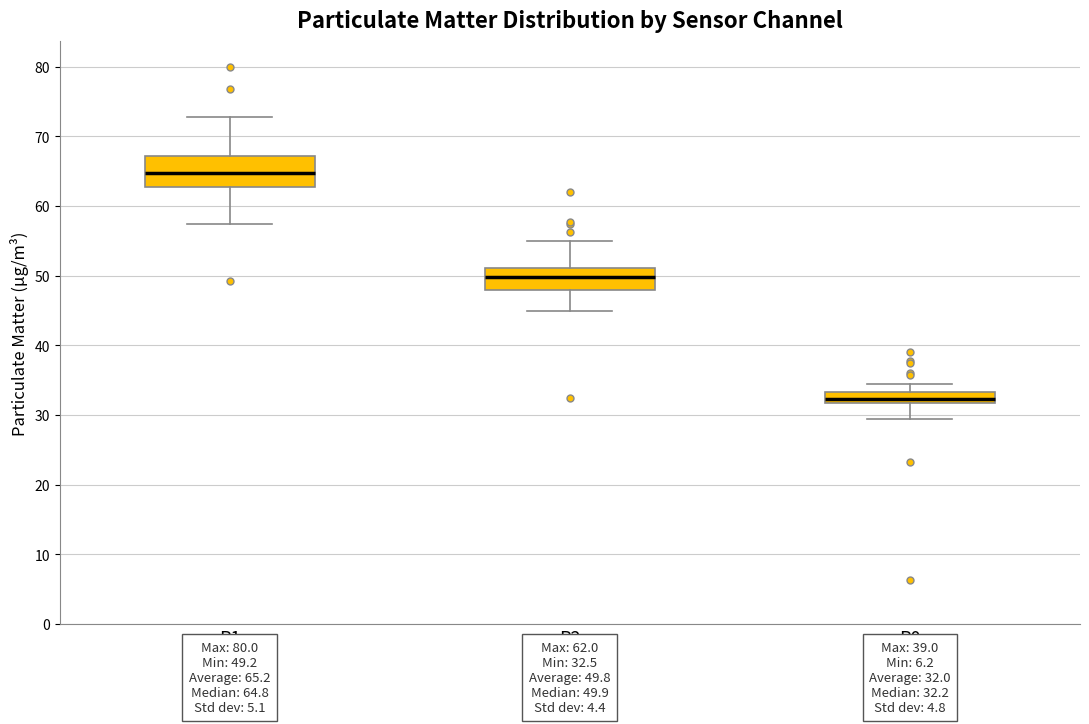

Which box's median line is the lowest?

P0